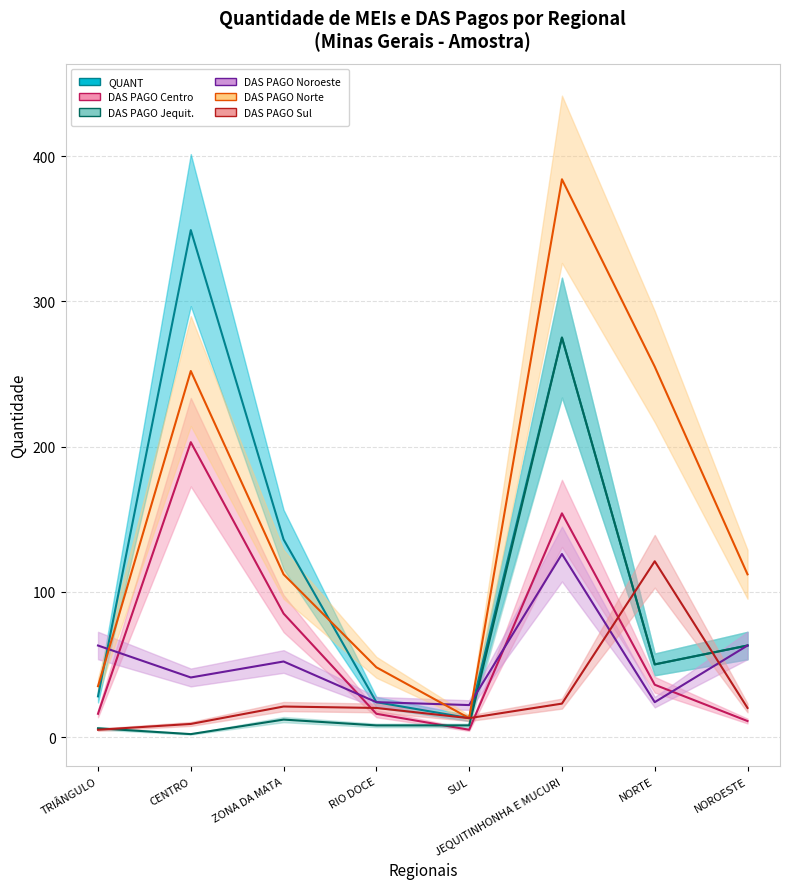

What is the difference between the highest and lowest values at RIO DOCE?

40